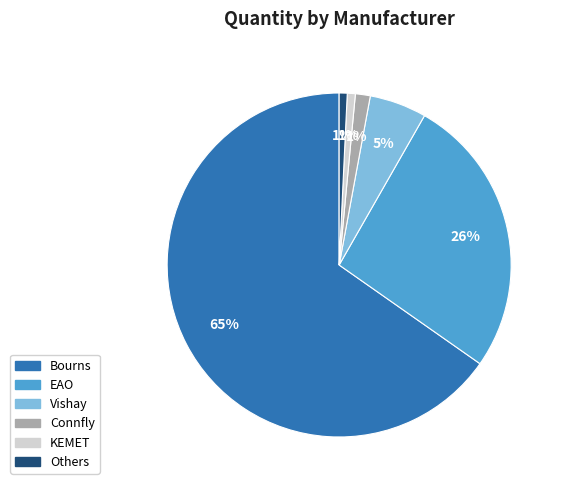

Is there any slice that represents more than half of the pie?

Yes